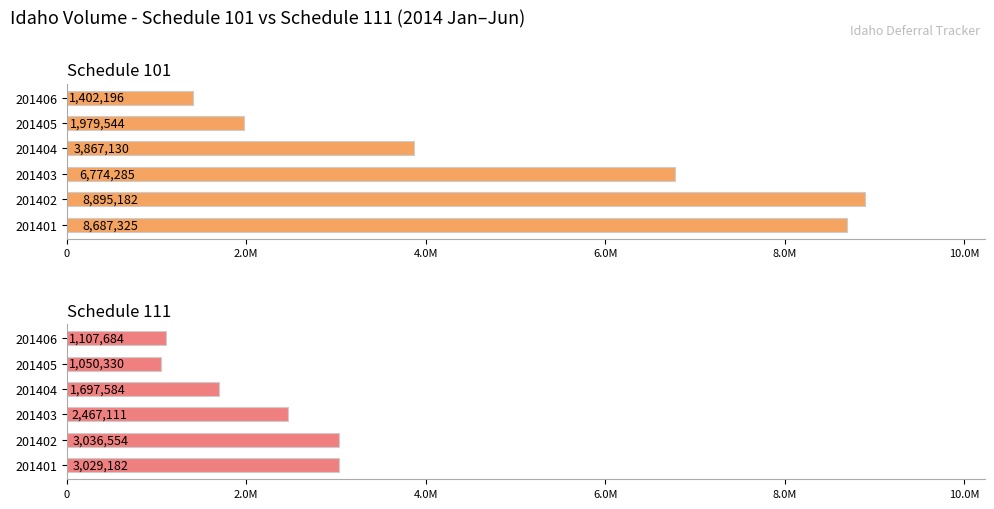

Reading right to left, transcribe all the data shown in this chart.

Schedule 101: 1402196	1979544	3867130	6774285	8895182	8687325
Schedule 111: 1107684	1050330	1697584	2467111	3036554	3029182